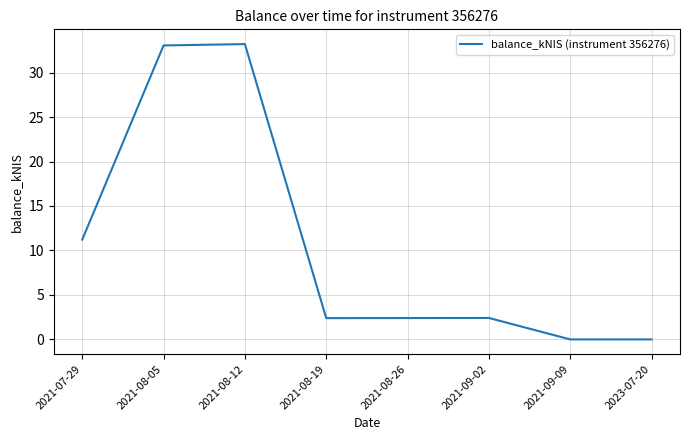

What is the maximum value shown in the chart?

33.2